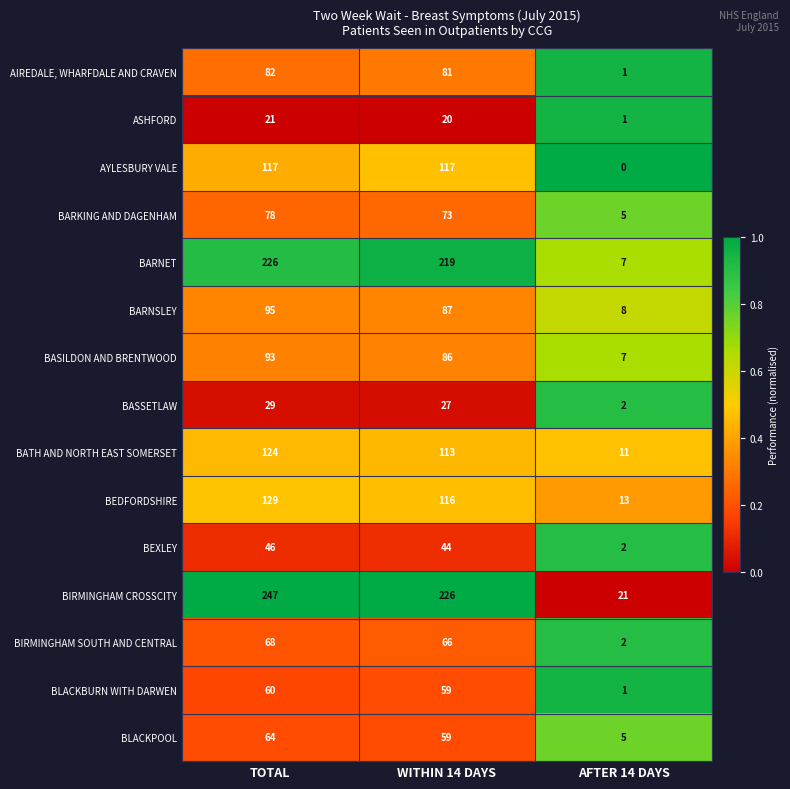

How many data points in ASHFORD are less than 20?

1